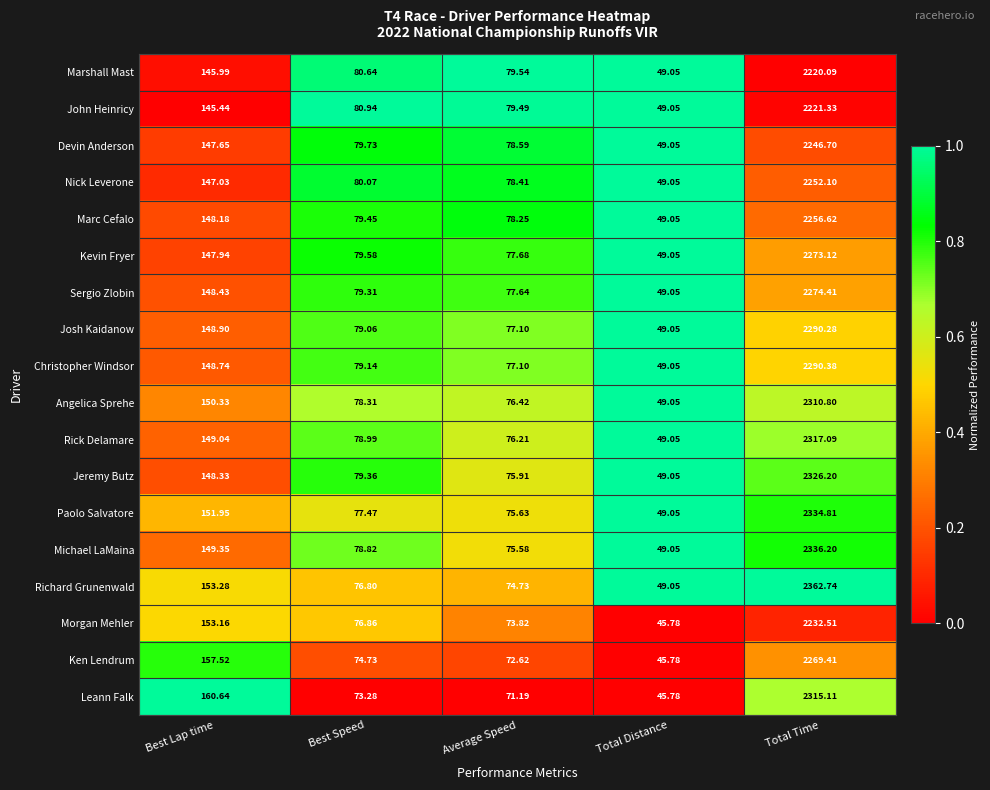

At which category does the chart reach its peak across all series?

Total Time